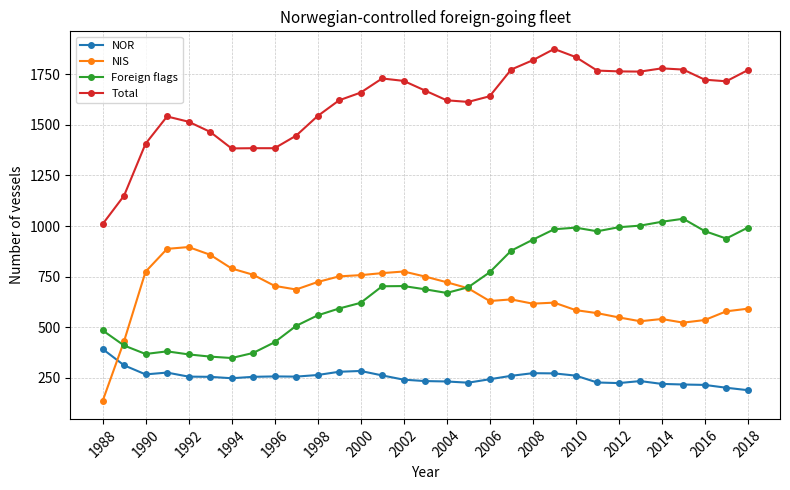

True or false: Foreign flags and NOR cross at least once.

False